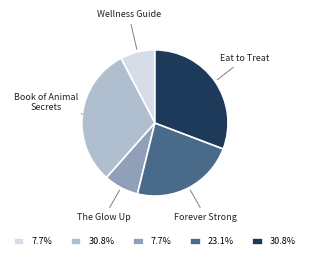

Is the sum of The Glow Up and Forever Strong greater than half?

No